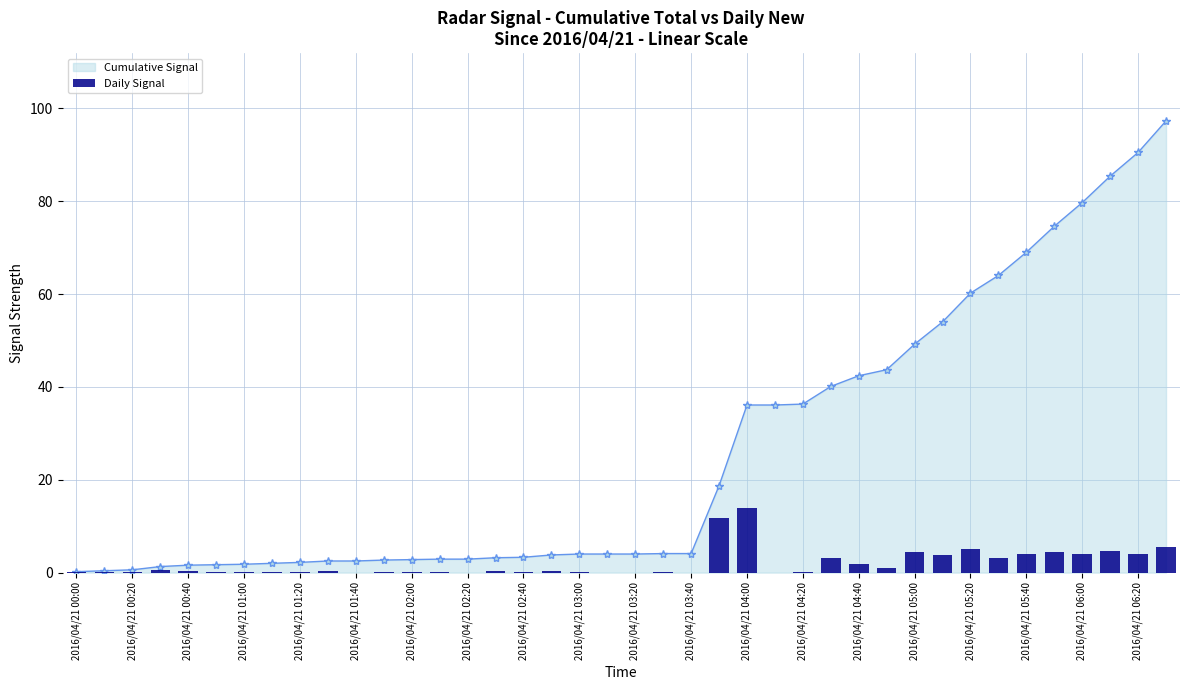

Which has a higher value, 2016/04/21 04:20 or 34?

34